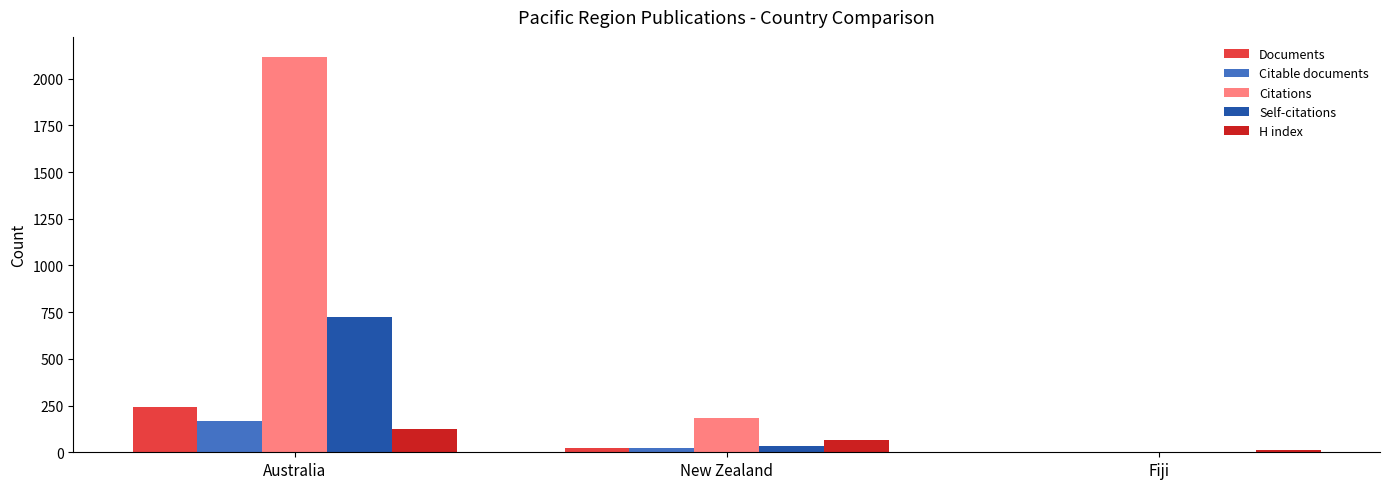

Which series changed the most between Australia and New Zealand?

Citations